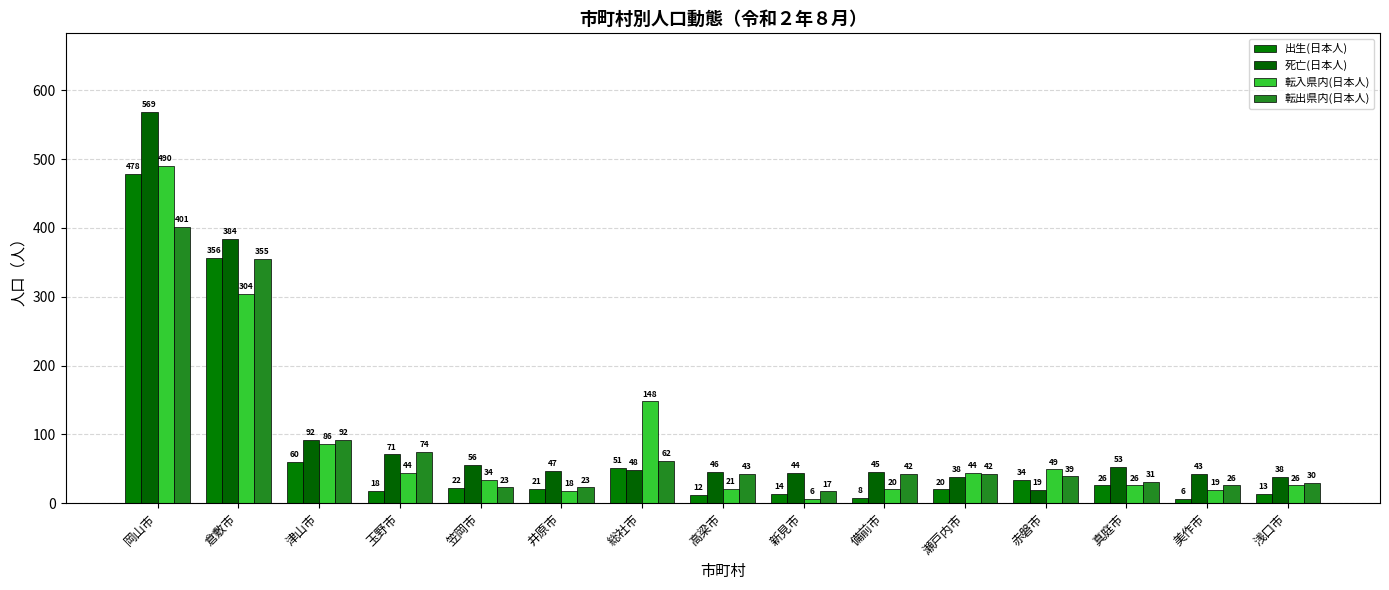

Is the value of 転出県内(日本人) at 高梁市 greater than the value of 転入県内(日本人) at 新見市?

Yes